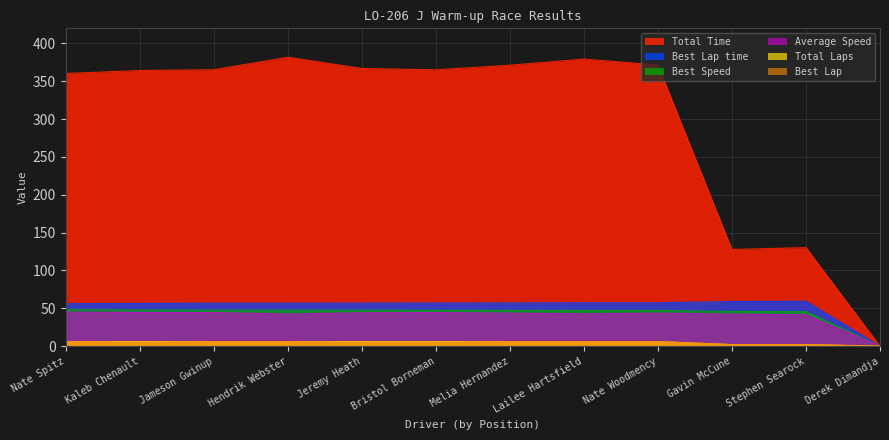

Reading left to right, extract all data points from this chart.

Total Laps: 6.0	6.0	6.0	6.0	6.0	6.0	6.0	6.0	6.0	2.0	2.0	0.0
Total Time: 360.3	364.3	365.4	381.8	367.0	365.2	371.3	379.4	371.6	127.8	130.2	0.0
Best Lap time: 56.1	56.4	56.7	56.8	56.9	57.1	57.2	57.3	57.3	58.9	59.3	0.0
Best Speed: 48.1	47.9	47.6	47.6	47.5	47.3	47.2	47.1	47.1	45.8	45.6	0.0
Best Lap: 6.0	5.0	6.0	6.0	5.0	5.0	6.0	6.0	6.0	2.0	2.0	0.0
Average Speed: 45.0	44.5	44.3	42.4	44.1	44.4	43.6	42.7	43.6	42.3	41.5	0.0